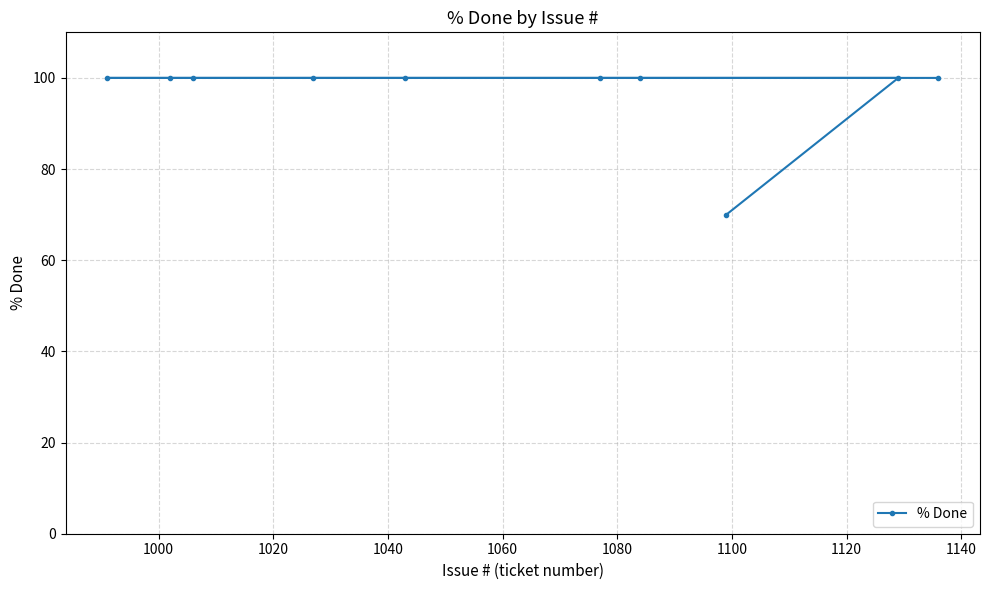

What is the maximum value shown in the chart?

100